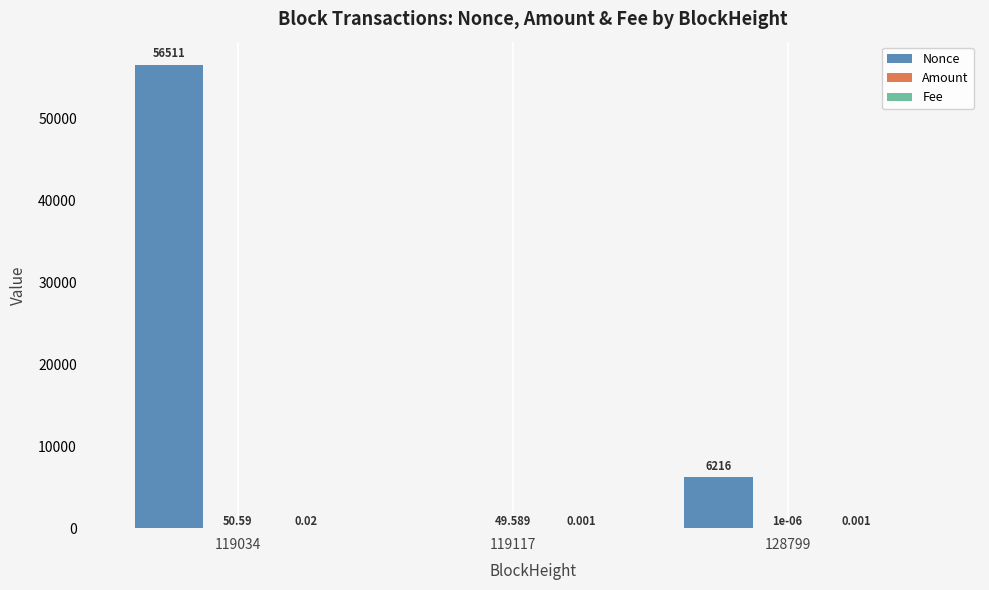

Which series has the largest total across all categories?

Nonce